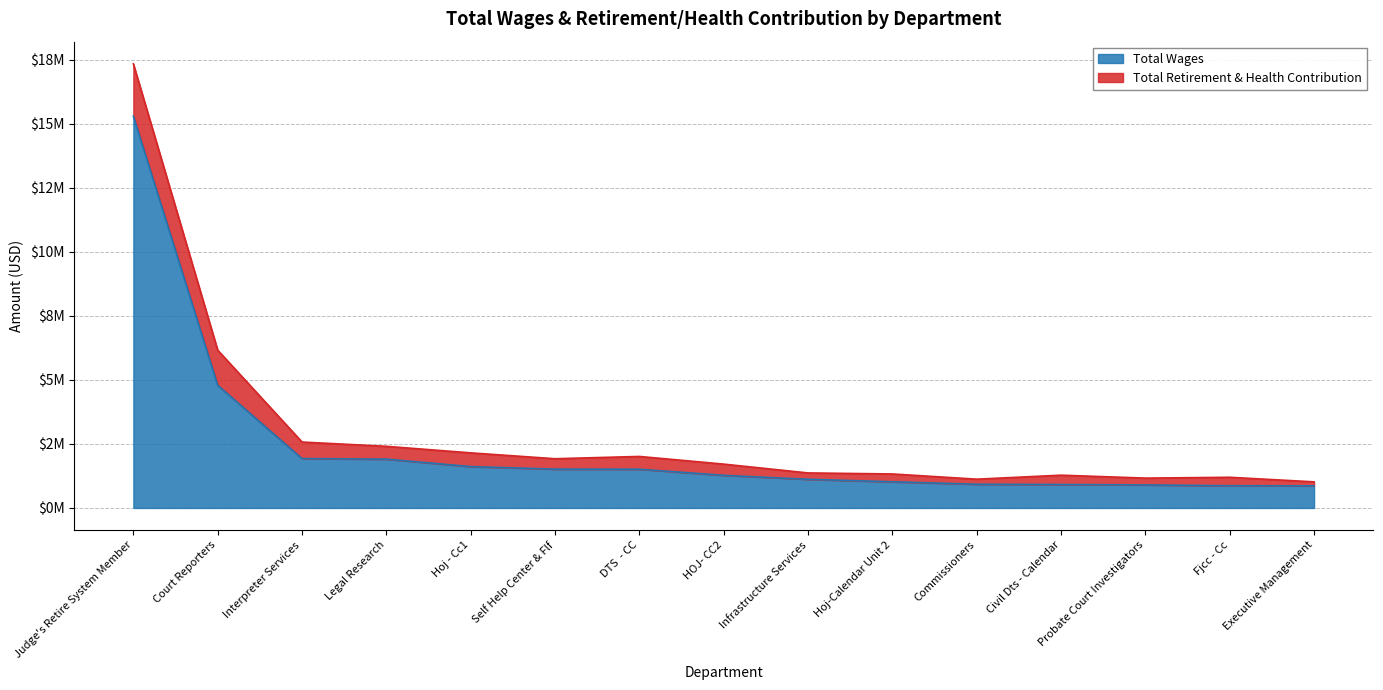

True or false: there are more than 2 points higher than both neighbors.

False